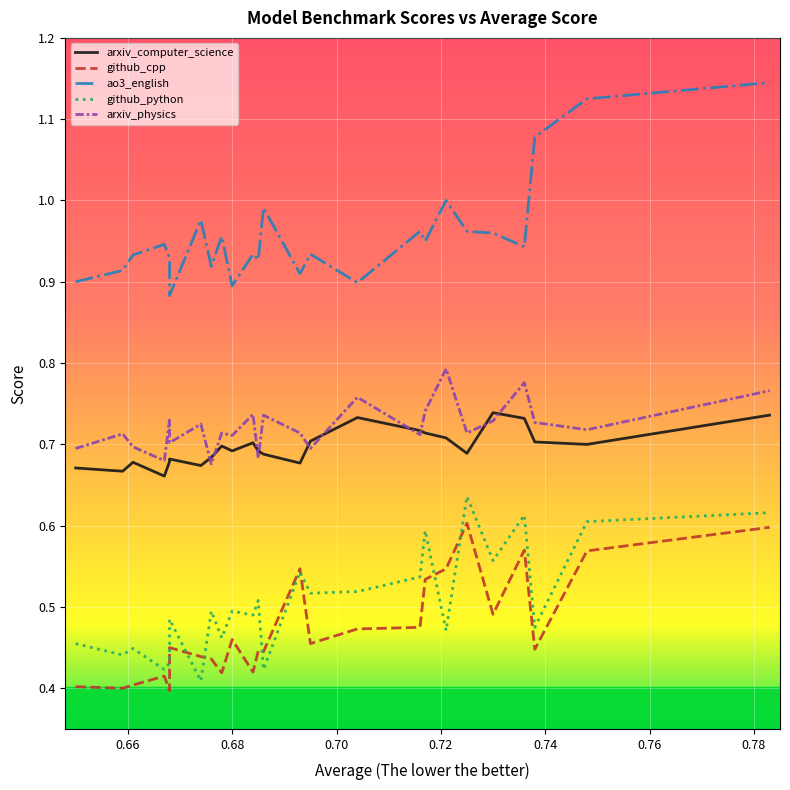

Between mamba-2.8b-hf and phi-2, which series saw the biggest shift?

arxiv_physics